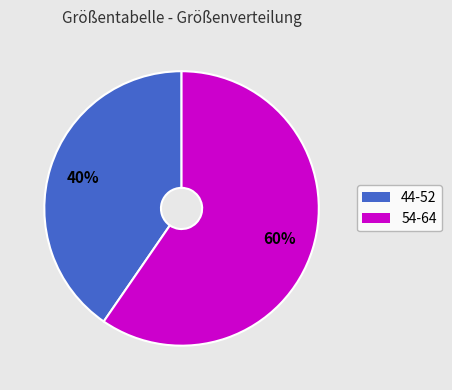

To the nearest percent, what is the average slice percentage?

50%